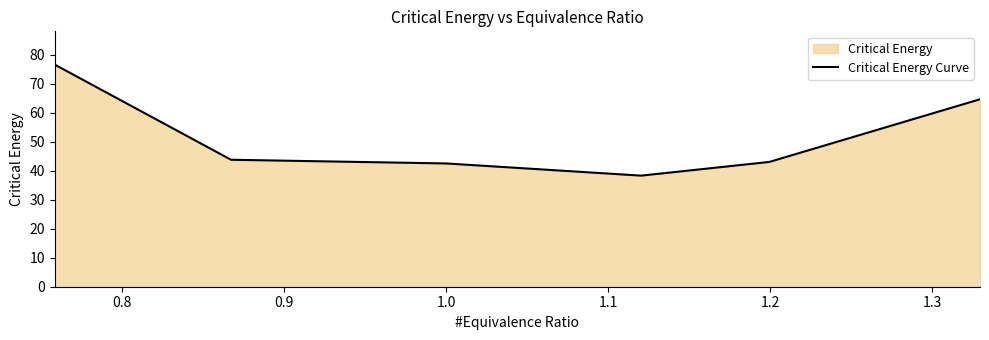

How many categories are shown in the chart?

6